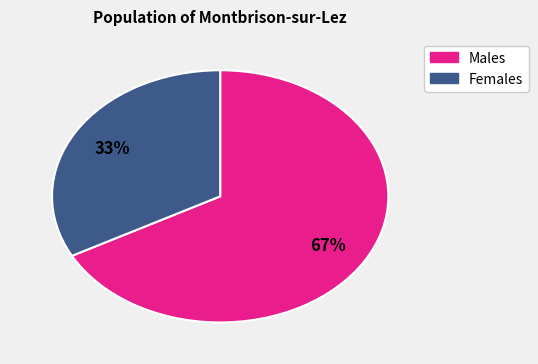

Is there any slice that represents more than half of the pie?

Yes